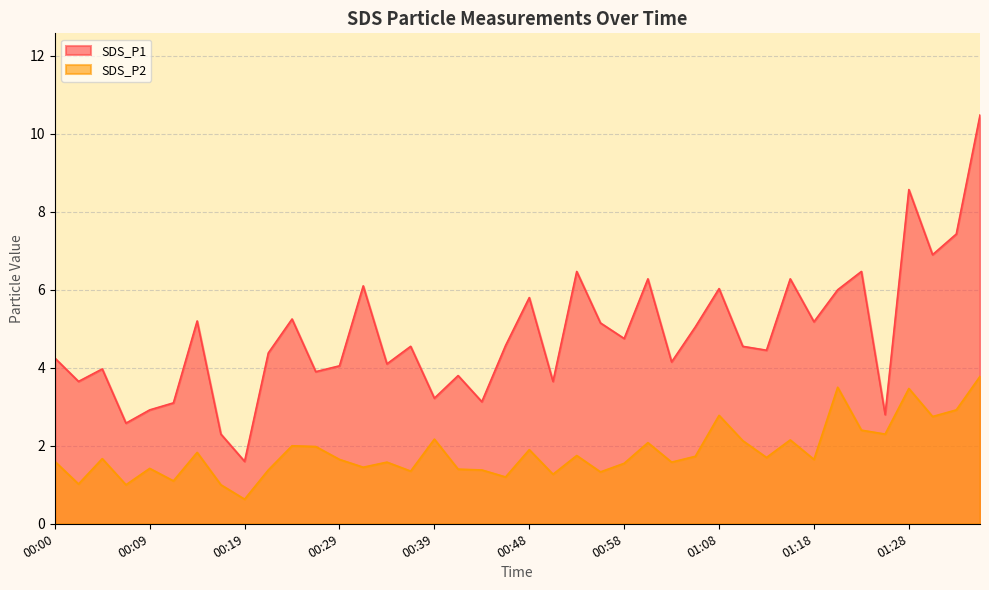

At which label does SDS_P1 first exceed 4?

00:00